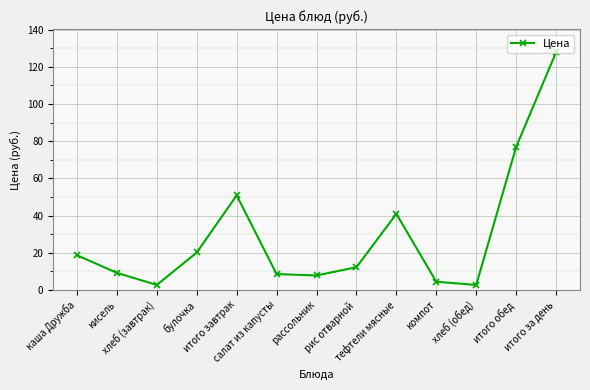

Where is the data nearest to the value 65?

итого обед